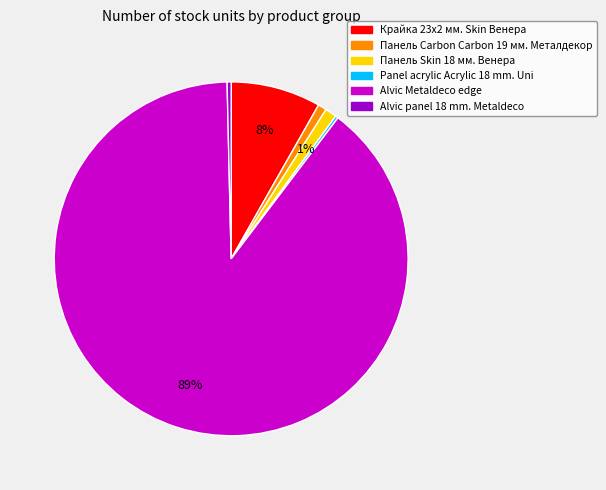

Which has a higher value, Крайка 23x2 мм. Skin Венера or Панель Carbon Carbon 19 мм. Металдекор?

Крайка 23x2 мм. Skin Венера